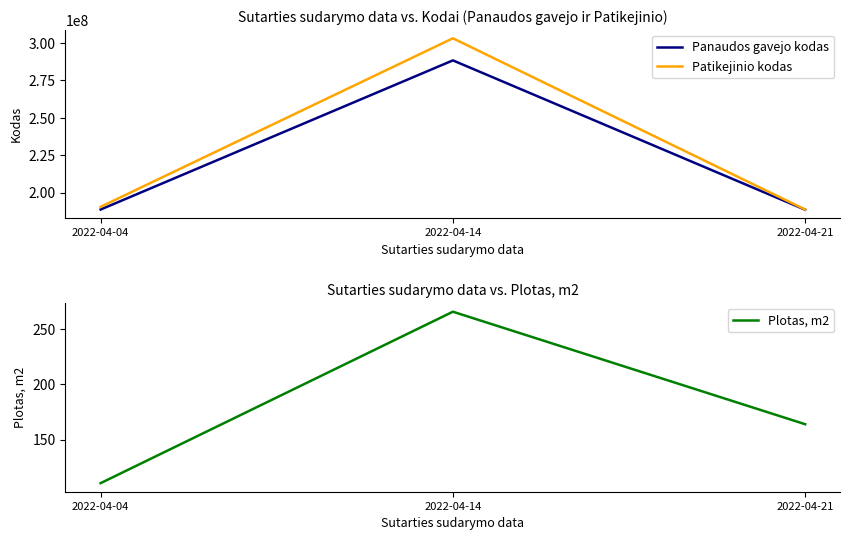

At which label does Panaudos gavejo kodas reach its peak?

2022-04-14